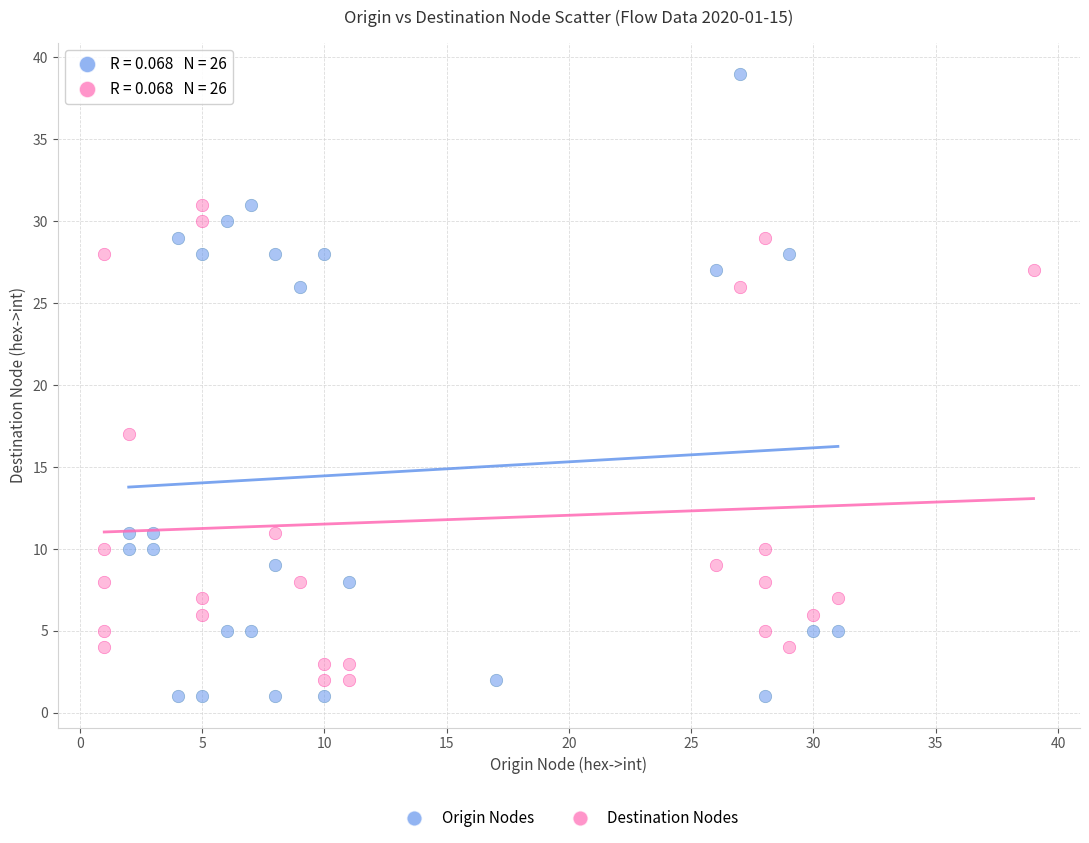

Which series has the largest Y range (max minus min)?

Origin Nodes